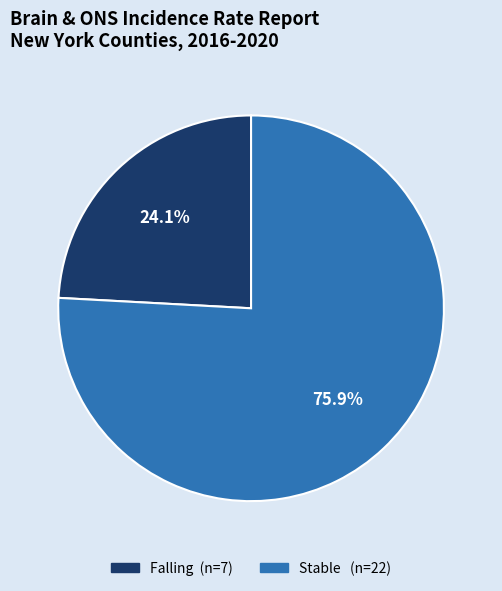

Is there any slice that represents more than half of the pie?

Yes